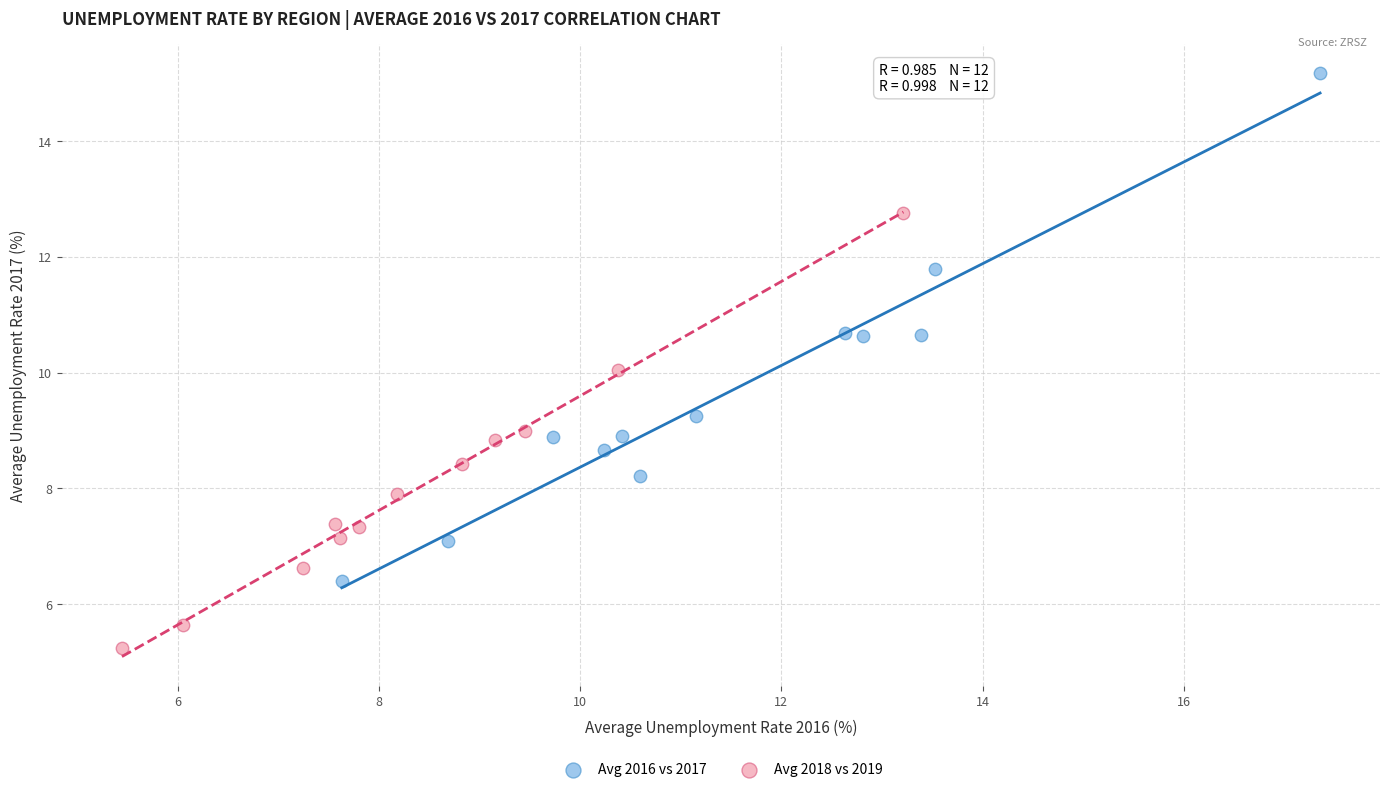

Which series contains the highest Y value?

Avg 2016 vs 2017